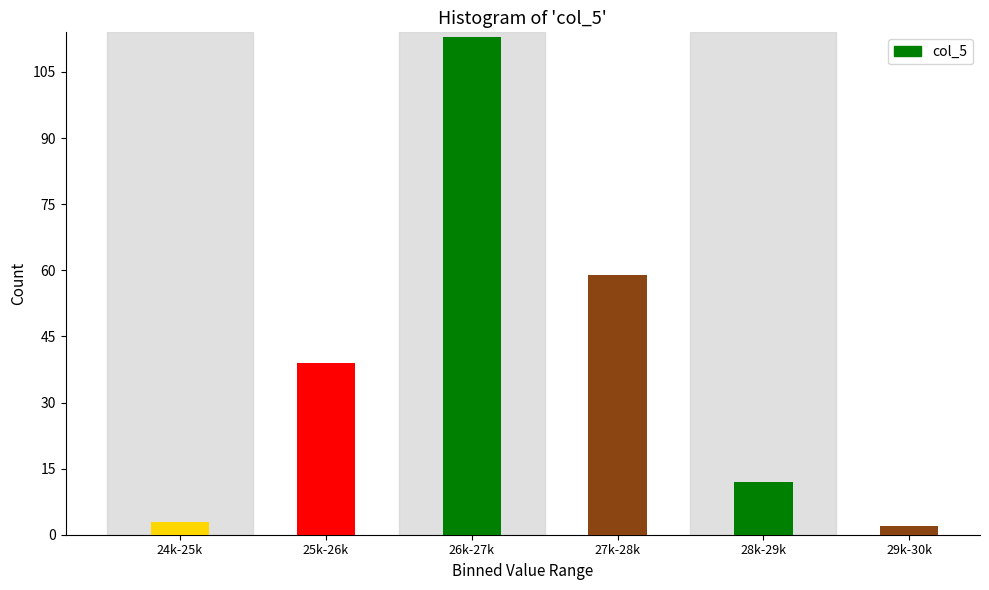

Reading right to left, what are all the values shown in this chart?

2	12	59	113	39	3